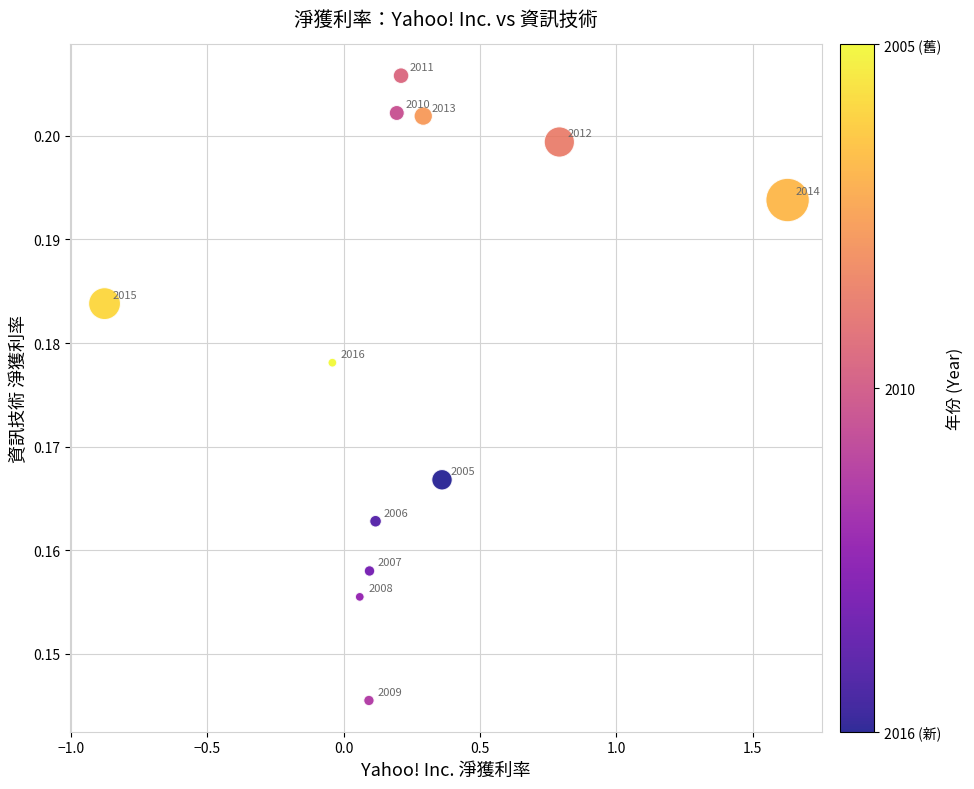

What is the range of X values (max minus min)?

2.5